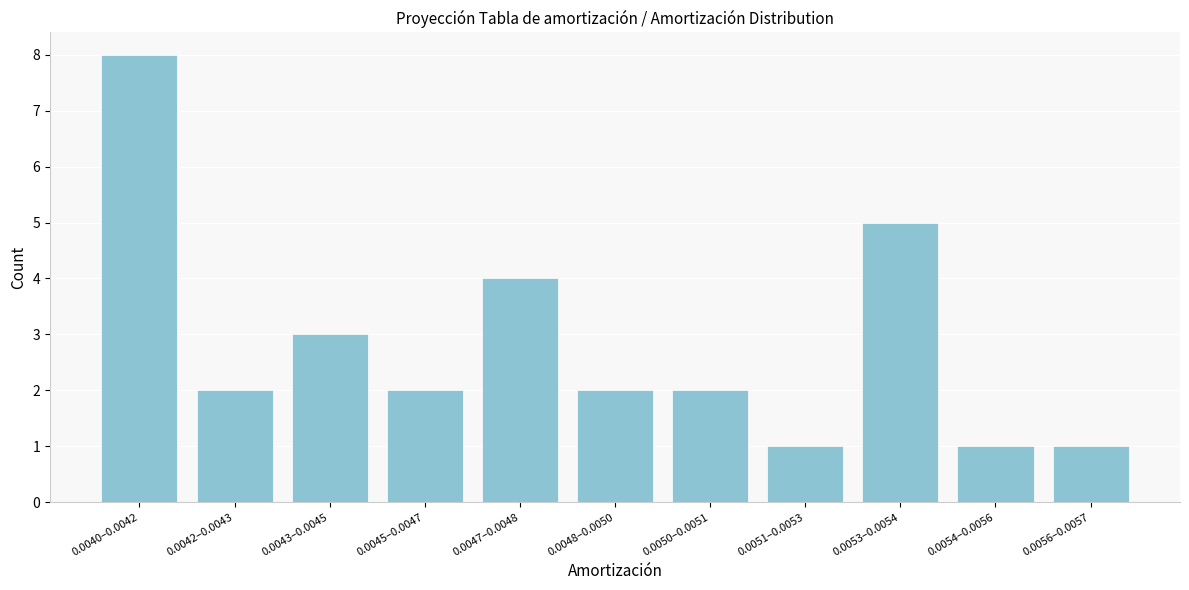

Reading left to right, transcribe all the data shown in this chart.

8	2	3	2	4	2	2	1	5	1	1